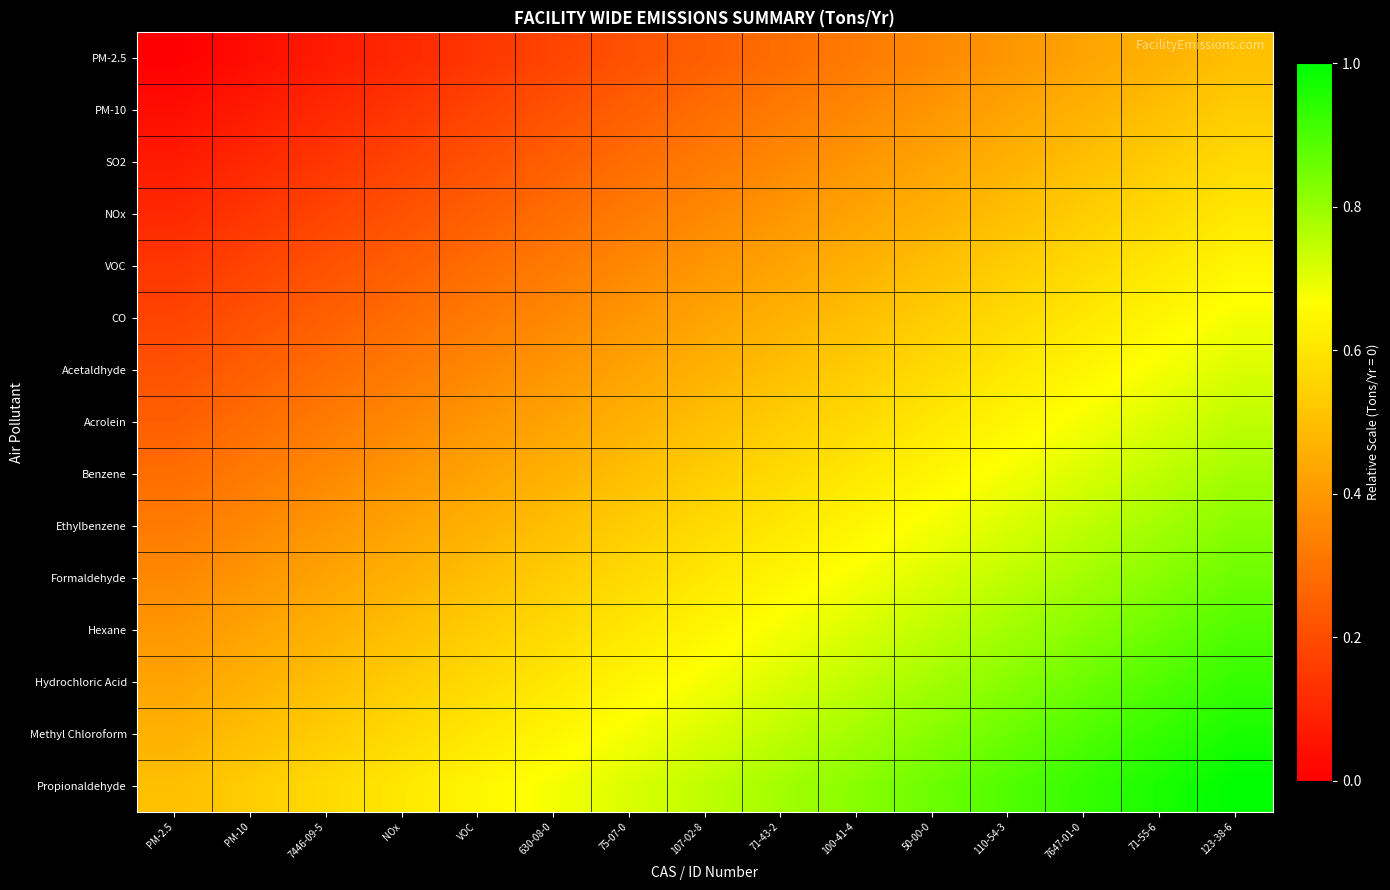

At which category is the sum across all series the highest?

123-38-6